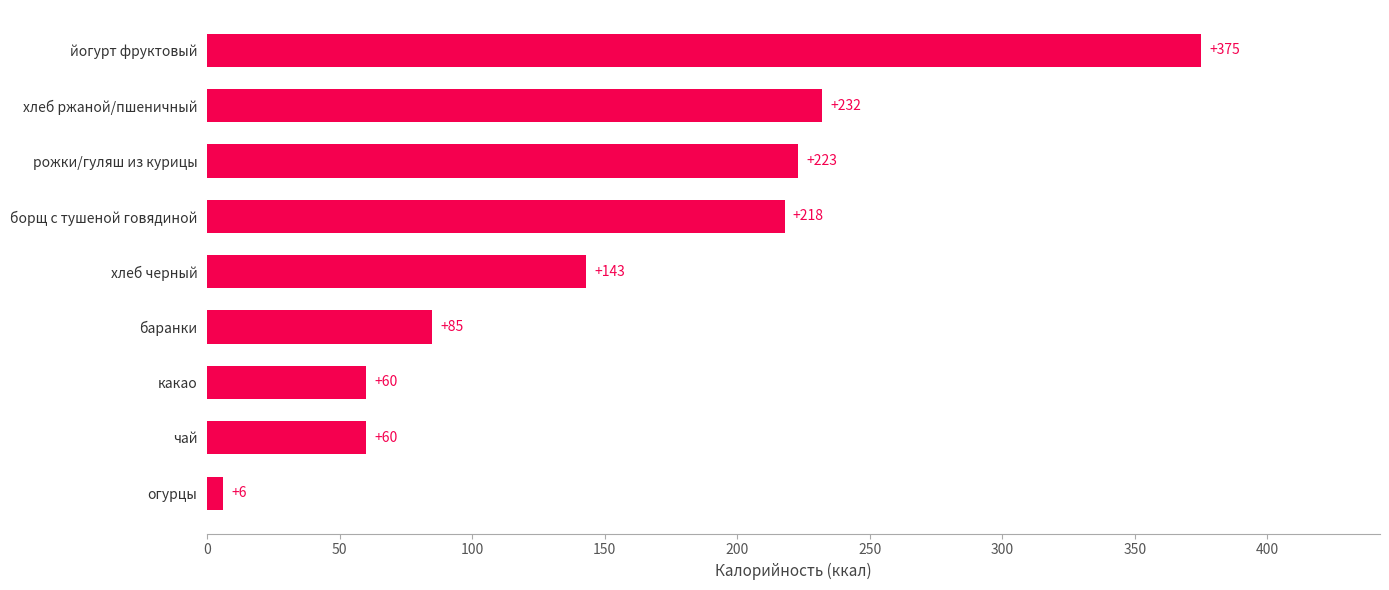

The value at йогурт фруктовый is 375. True or false?

True